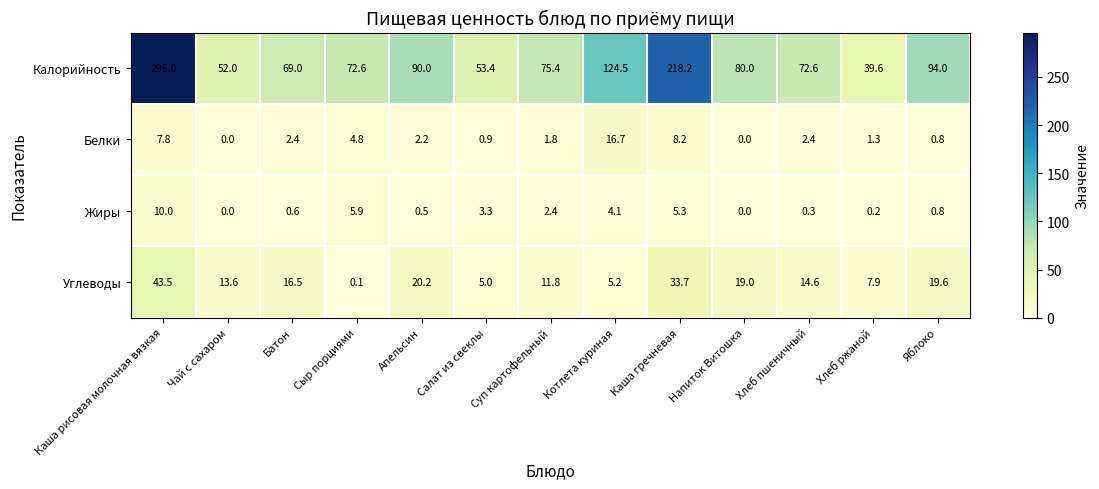

What is the average value of the Углеводы series?

16.2